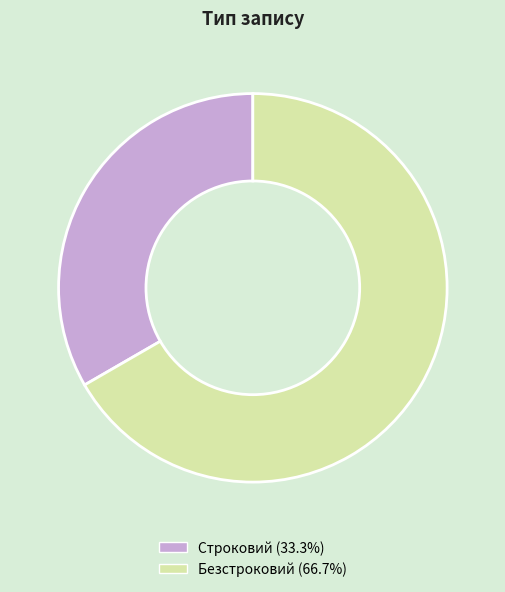

Which category has the biggest portion of the pie?

Безстроковий